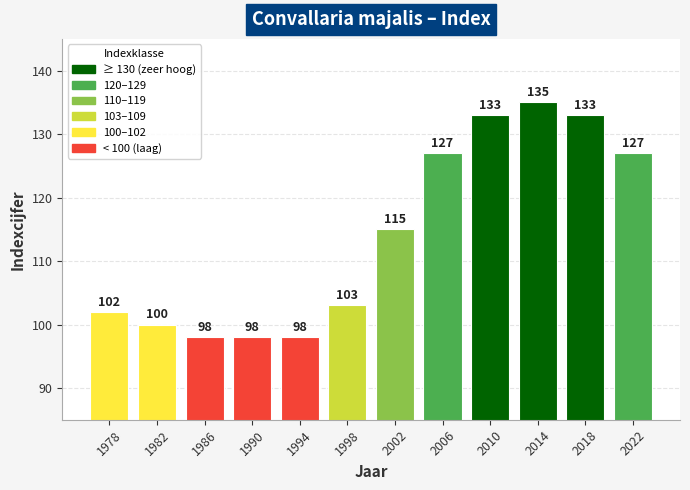

True or false: the data shows 103 at 1998.

True